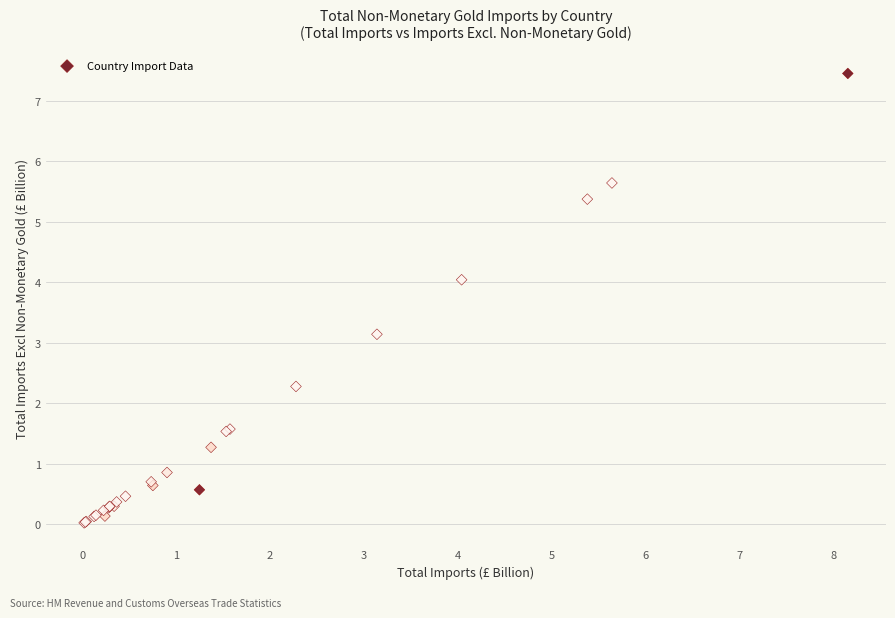

What Y value in the scatter plot is closest to 3?

3.1